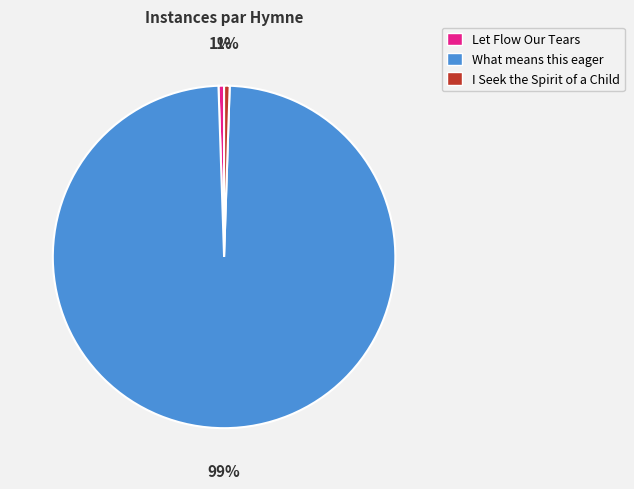

To the nearest percent, what percentage of the pie is I Seek the Spirit of a Child?

1%